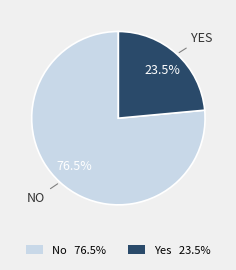

Which slice represents more than half of the pie?

No